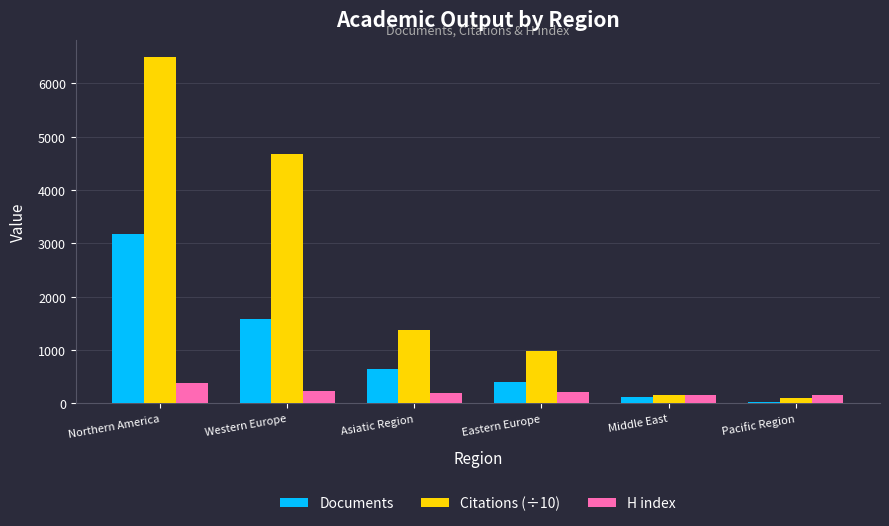

How many series are shown in this chart?

3